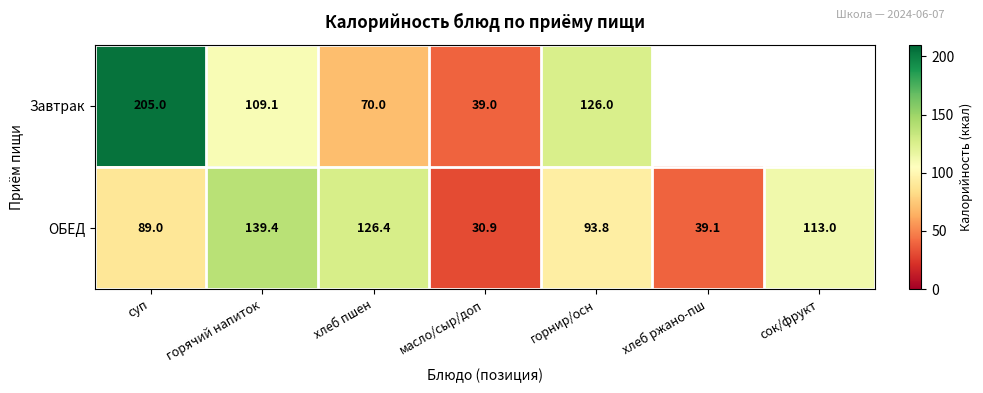

What is the minimum value for ОБЕД?

30.9